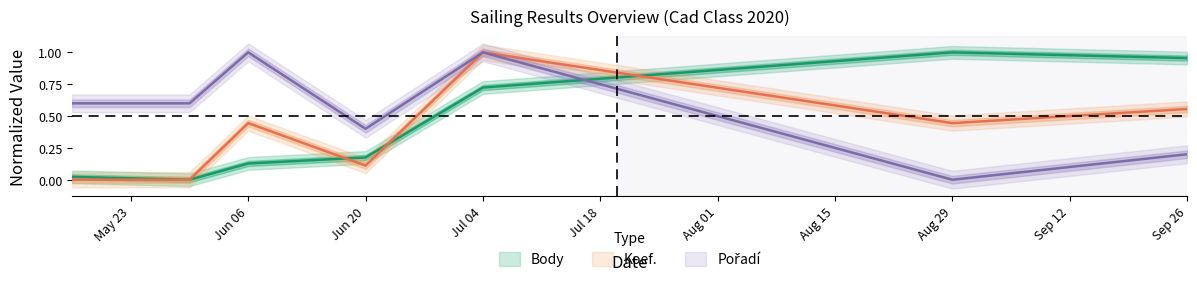

At which category is the sum across all series the highest?

Jul 04